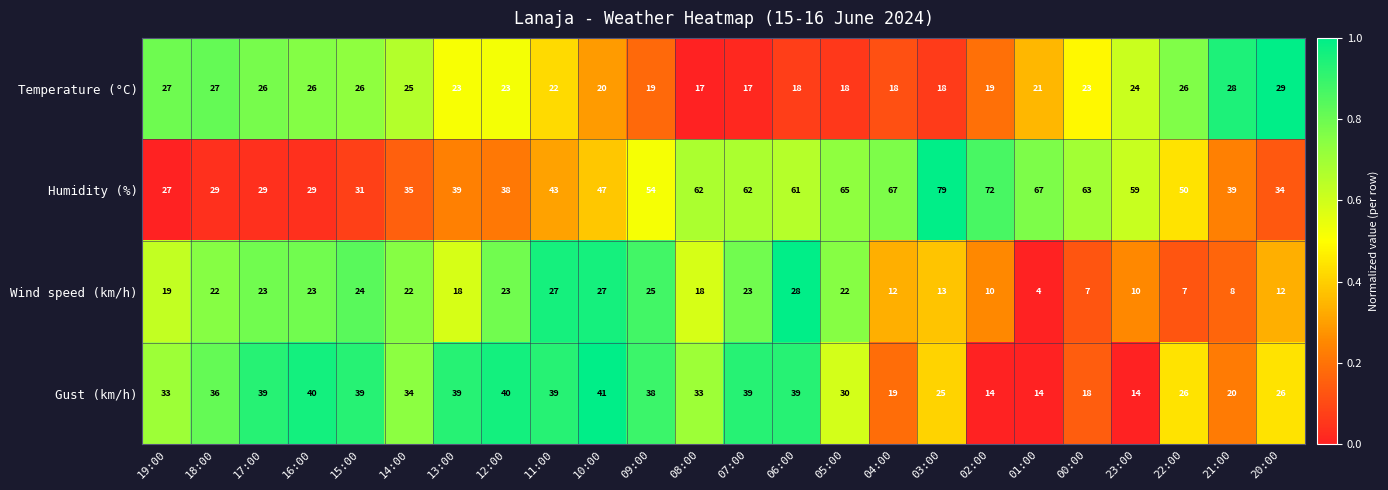

What is the total value across all series at 18:00?

114